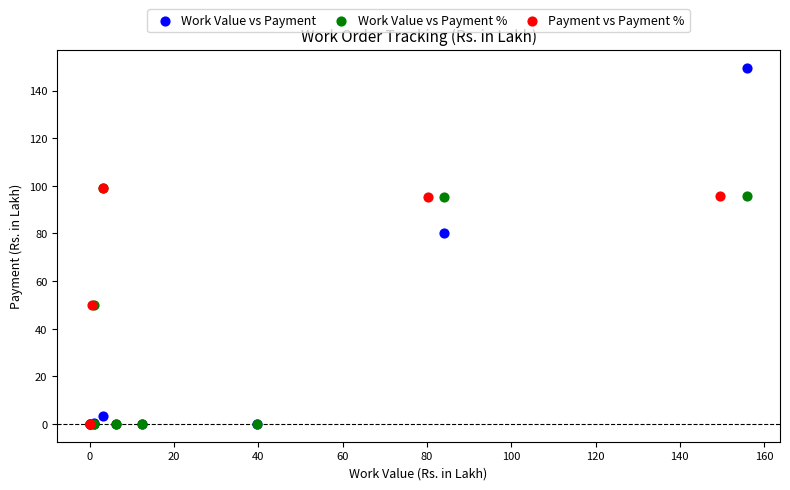

Which series contains the highest Y value?

Work Value vs Payment